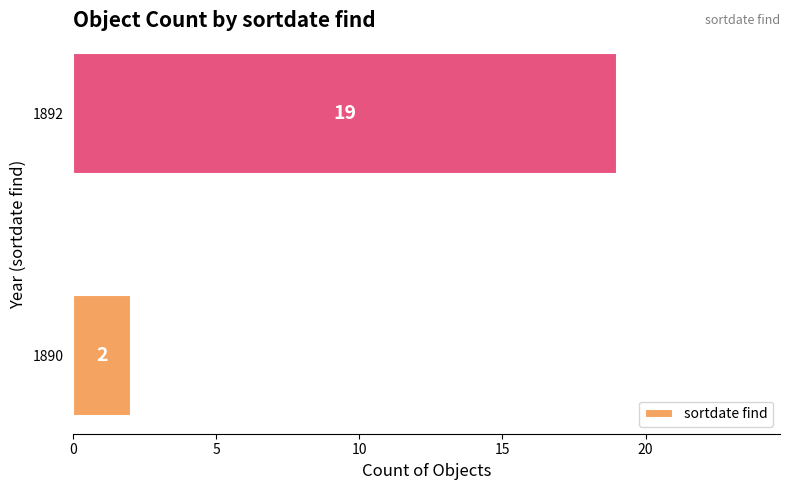

What is the sum of all values?

21